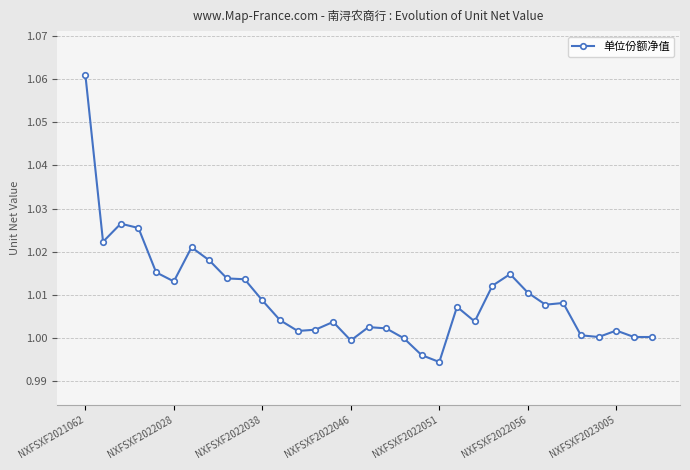

True or false: there are more than 0 points higher than both neighbors.

True